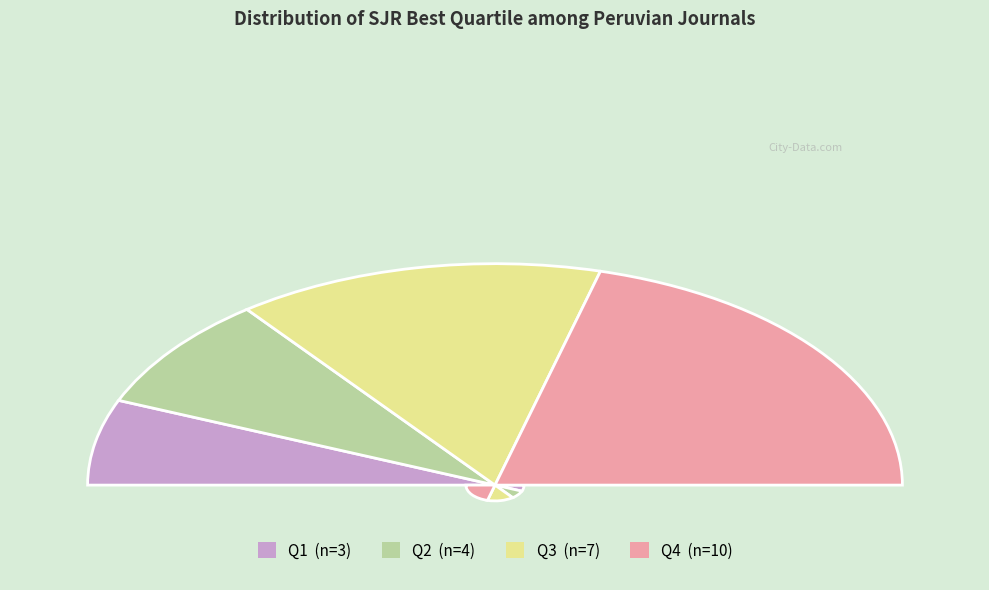

The Q1 slice represents 21% of the pie. True or false?

False